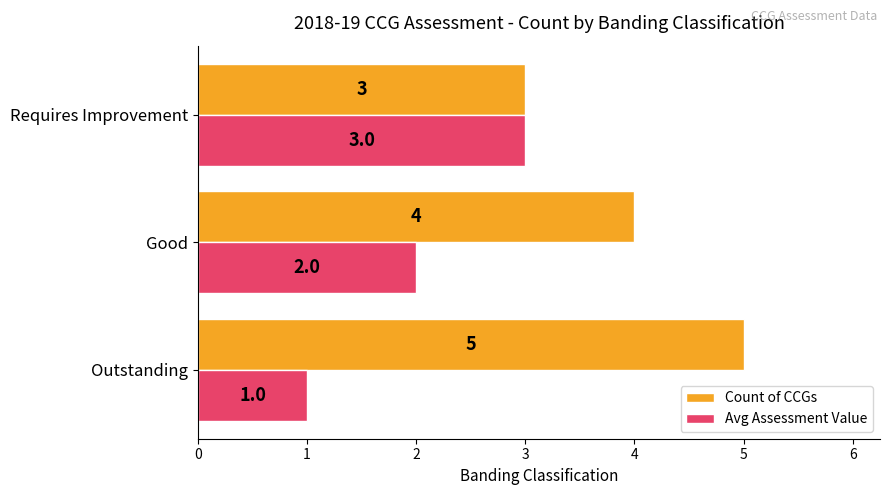

At which label is Avg Assessment Value closest to 2?

Good